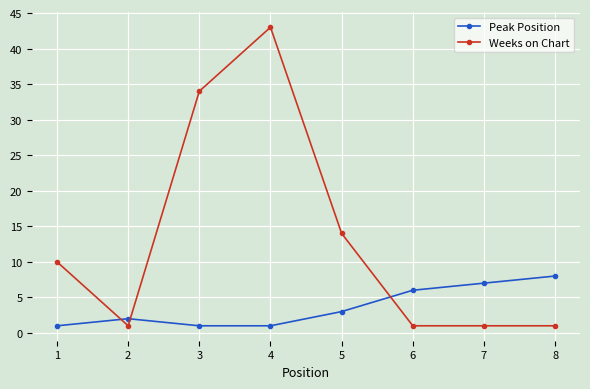

Reading left to right, extract all data points from this chart.

Peak Position: 1	2	1	1	3	6	7	8
Weeks on Chart: 10	1	34	43	14	1	1	1